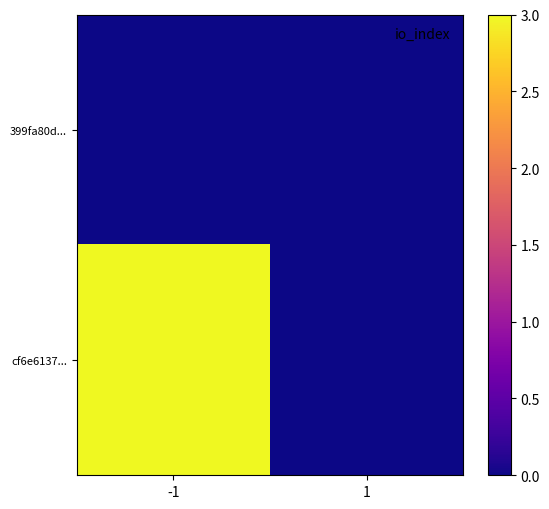

Which series has the largest total across all categories?

cf6e6137...